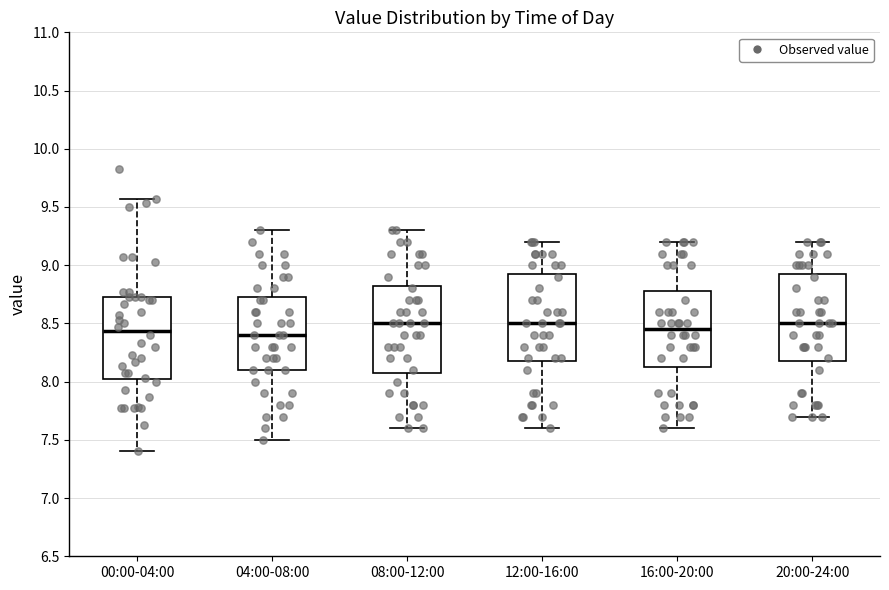

Reading left to right, transcribe this box plot: for each box, give where its median line is, the range the box spans, and where its two whiskers end, as read against the y-axis. The values are not printed on the chart, so give them approximately, as read against the axis.

00:00-04:00: median 8.45, box 8.00 to 8.75, whiskers 7.40 to 9.55
04:00-08:00: median 8.40, box 8.10 to 8.75, whiskers 7.50 to 9.30
08:00-12:00: median 8.50, box 8.10 to 8.85, whiskers 7.60 to 9.30
12:00-16:00: median 8.50, box 8.20 to 8.95, whiskers 7.60 to 9.20
16:00-20:00: median 8.45, box 8.15 to 8.80, whiskers 7.60 to 9.20
20:00-24:00: median 8.50, box 8.20 to 8.95, whiskers 7.70 to 9.20